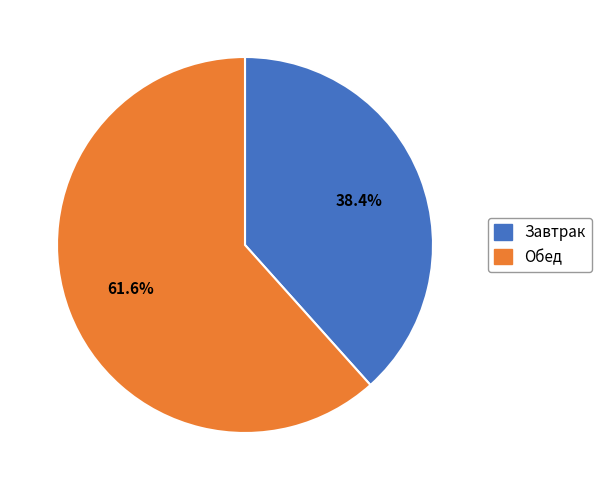

How many slices are in this pie chart?

2